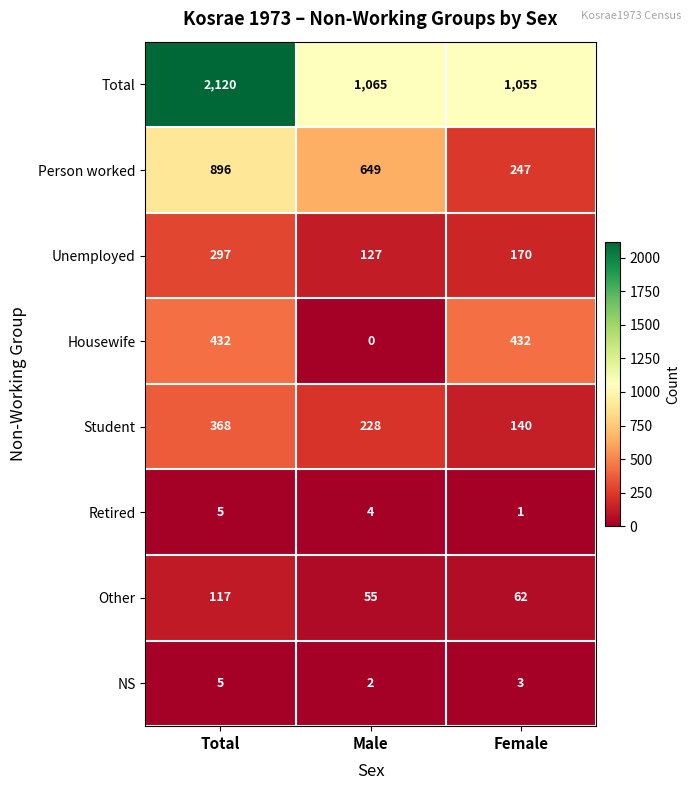

What is the sum of all Person worked values?

1792